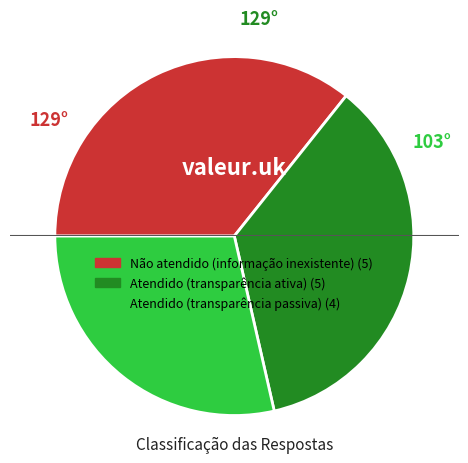

Approximately how many times larger is the value at Não atendido (informação inexistente) compared to Atendido (transparência ativa)?

1.0